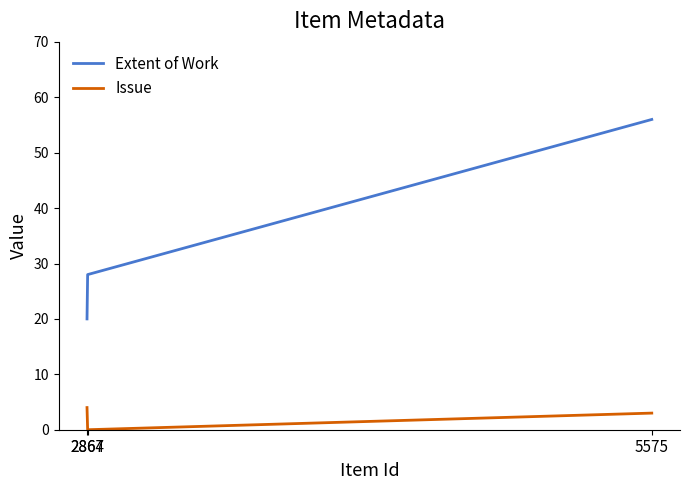

What is the sum of the Issue values at 2864 and 2867?

4